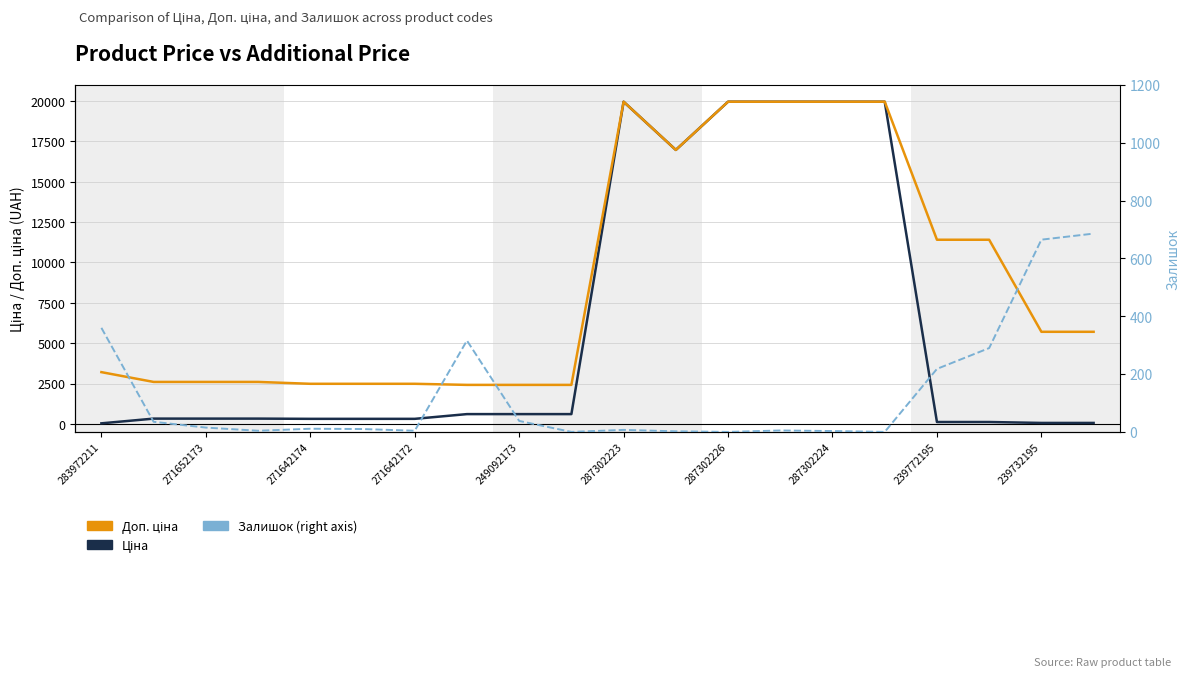

Where does the Ціна series first go above 324?

271652173